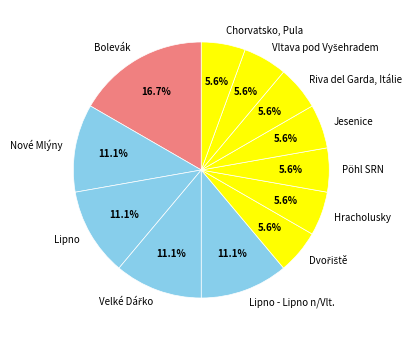

Do Riva del Garda, Itálie and Chorvatsko, Pula together represent more than half of the pie?

No